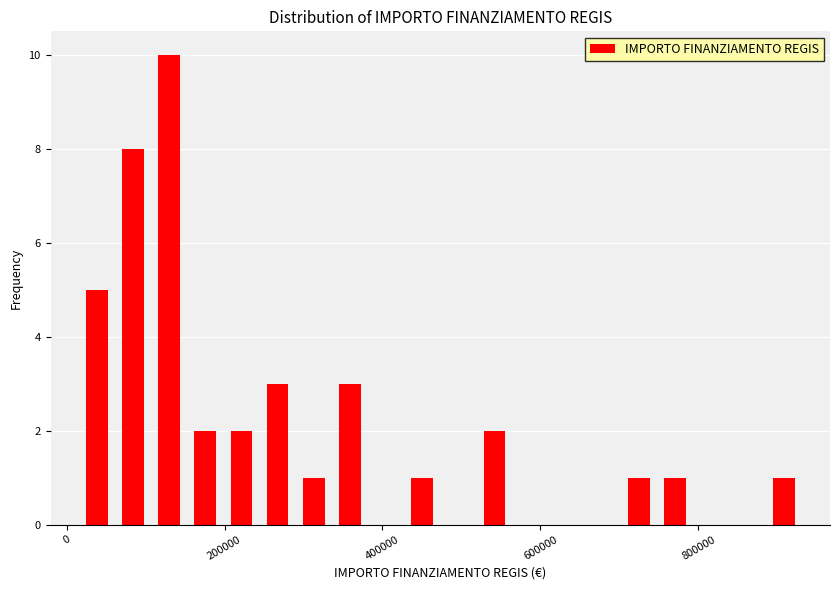

Read against the x-axis, roughly where is the centre of the tallest bar?

120000